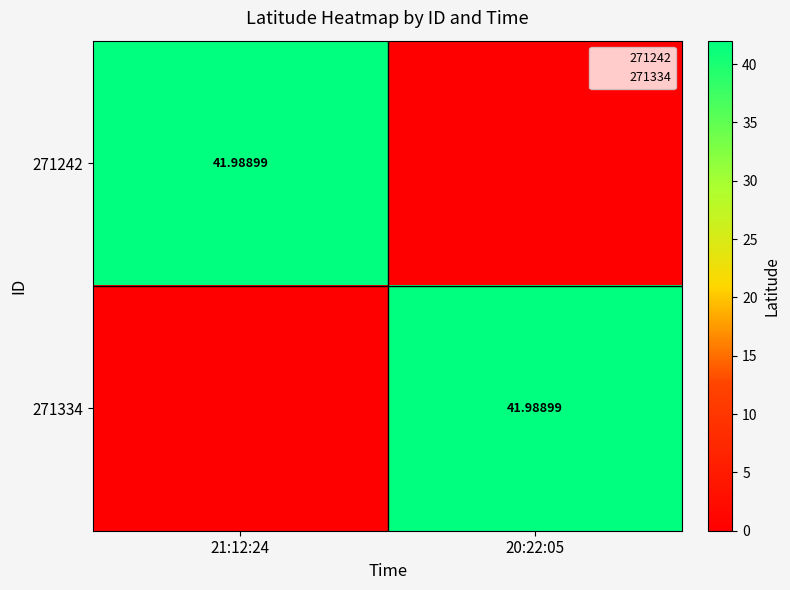

At which category does the chart reach its peak across all series?

21:12:24